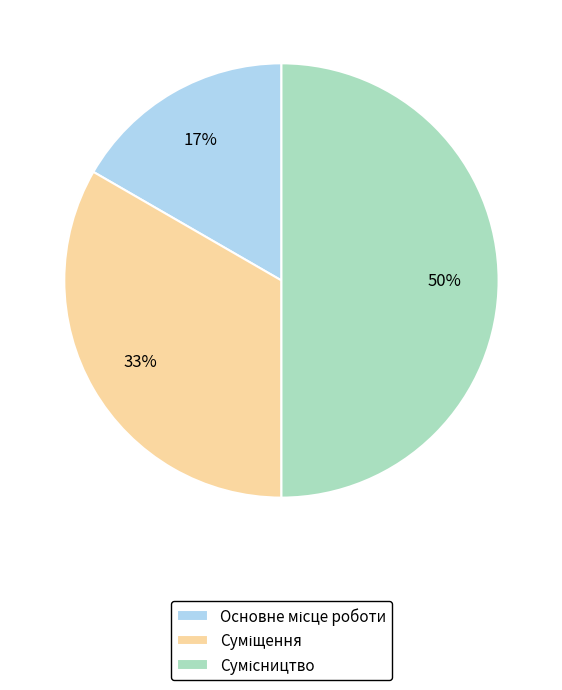

To the nearest percent, what is the average slice percentage?

33%